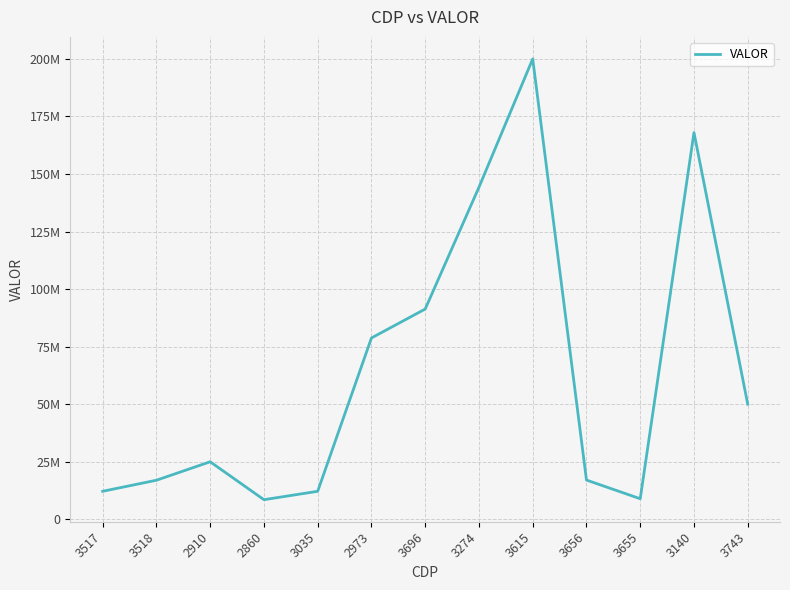

Which has a higher value, 3518 or 3140?

3140